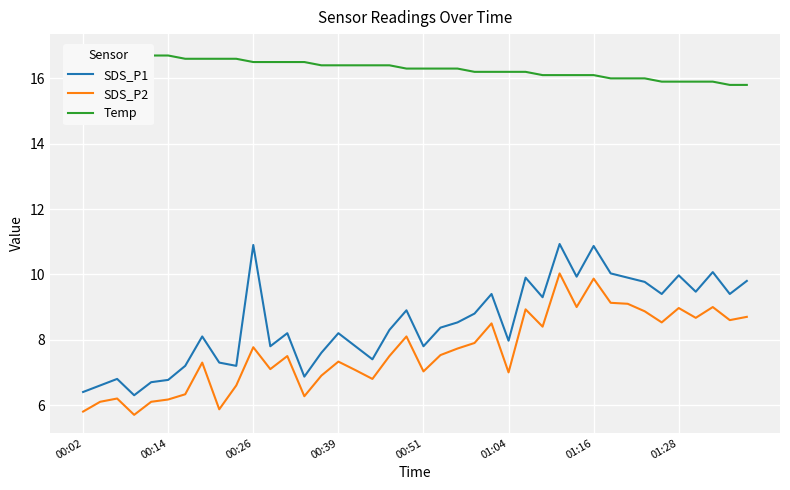

Is this an area chart (filled region under the line)?

No